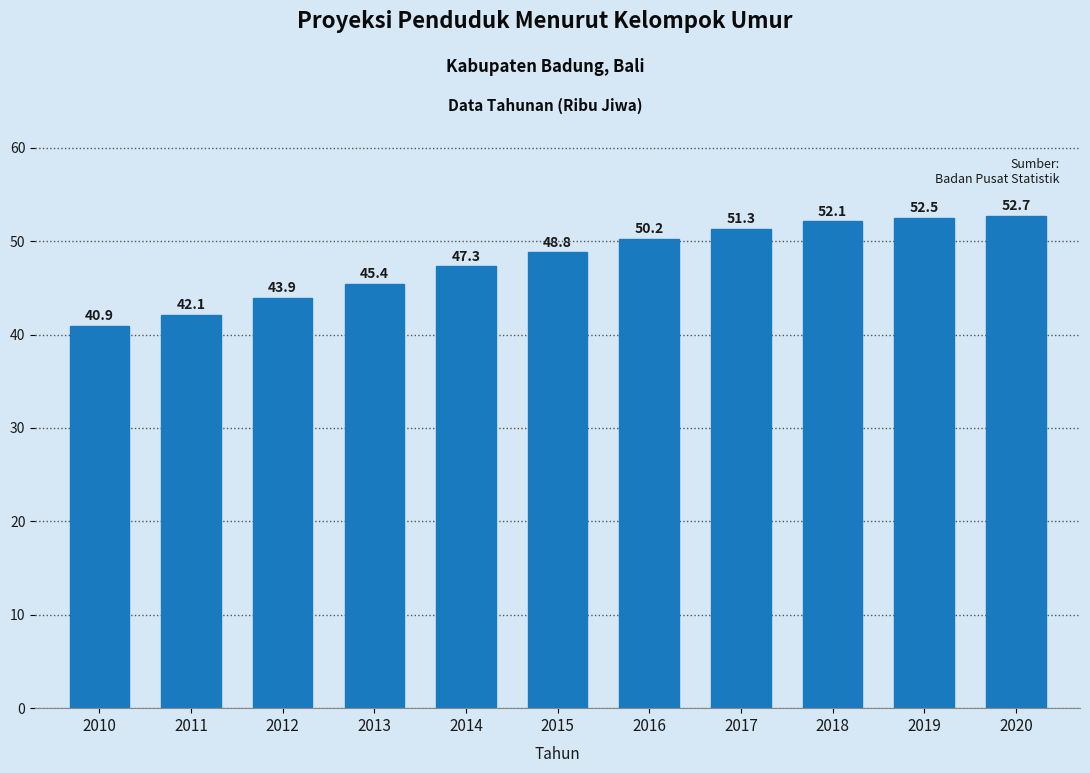

Reading left to right, transcribe all the data shown in this chart.

2010=40.9	2011=42.1	2012=43.9	2013=45.4	2014=47.3	2015=48.8	2016=50.2	2017=51.3	2018=52.1	2019=52.5	2020=52.7